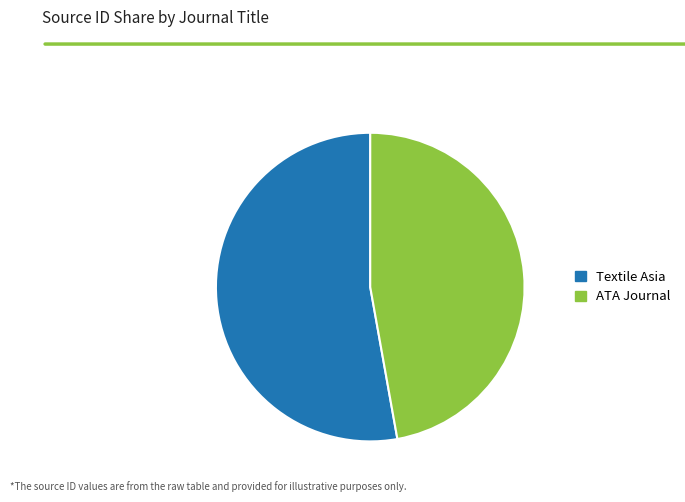

The ATA Journal slice represents 47% of the pie. True or false?

True